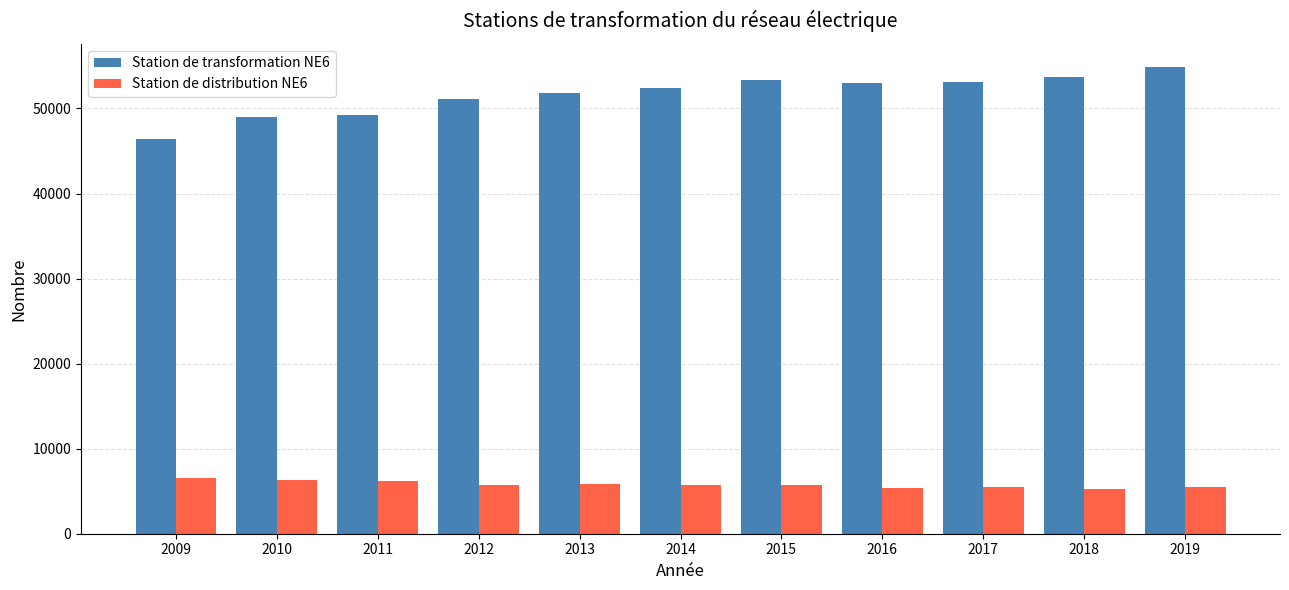

Is it true that Station de transformation NE6 equals 51100 at 2012?

True